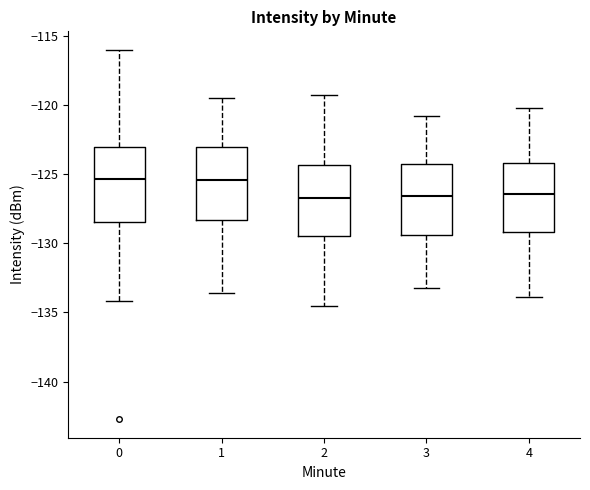

Reading left to right, read every box against the y-axis: the position of its median line, the range the box covers, and the ends of its whiskers. The values are not printed on the chart, so give them approximately, as read against the axis.

0: median -125.5, box -128.5 to -123.0, whiskers -134.0 to -116.0
1: median -125.5, box -128.5 to -123.0, whiskers -133.5 to -119.5
2: median -126.5, box -129.5 to -124.5, whiskers -134.5 to -119.5
3: median -126.5, box -129.5 to -124.5, whiskers -133.0 to -121.0
4: median -126.5, box -129.0 to -124.0, whiskers -134.0 to -120.0